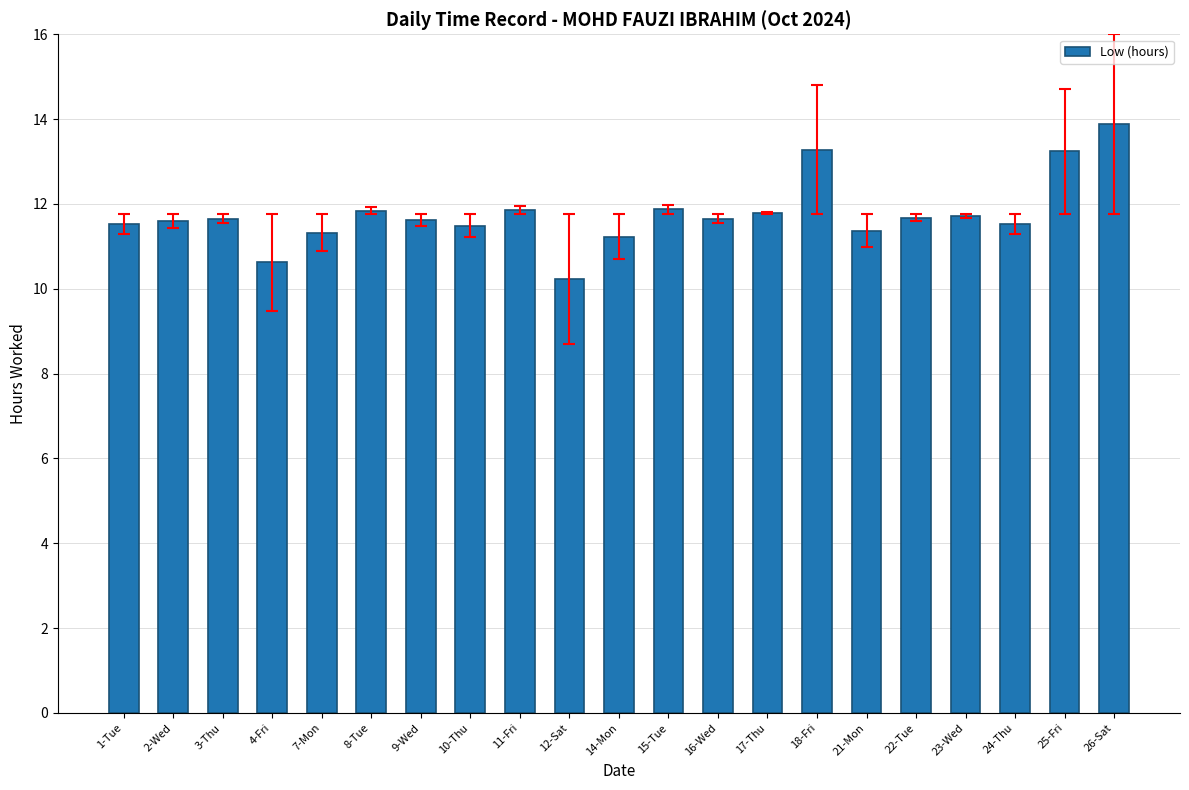

Which category has the highest value across all series?

26-Sat